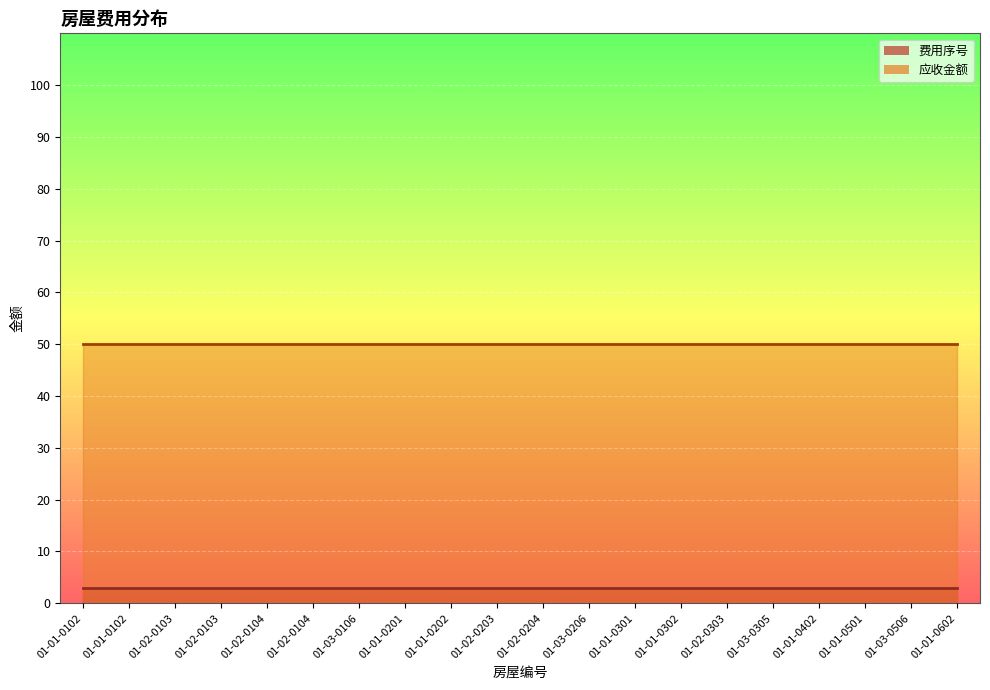

Count the number of categories in the chart.

20